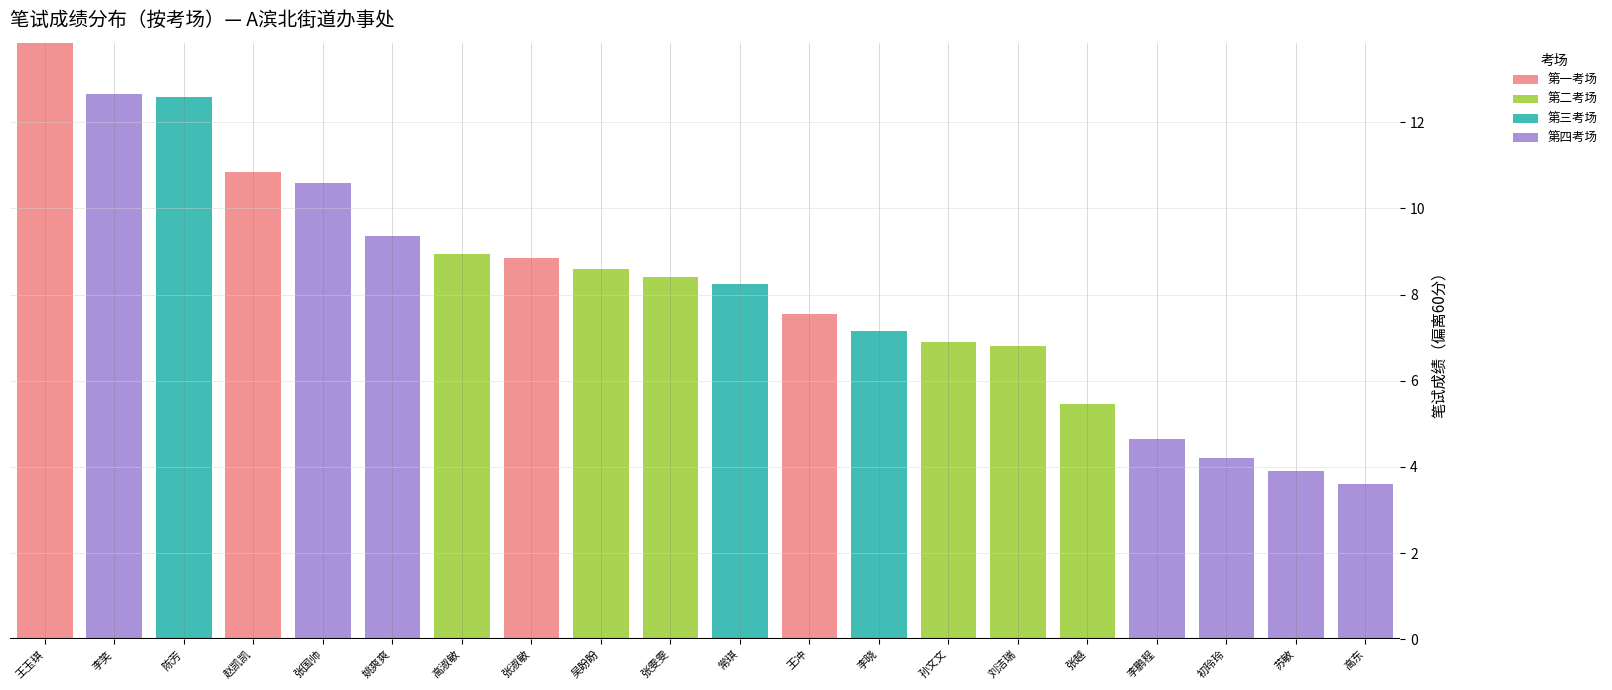

What is the total value across all series at 陈芳?

12.6